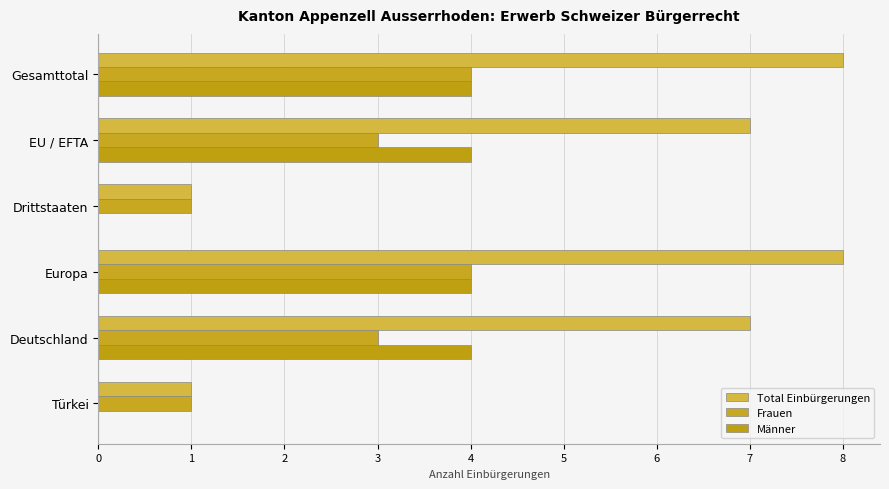

Count the number of data series in this chart.

3